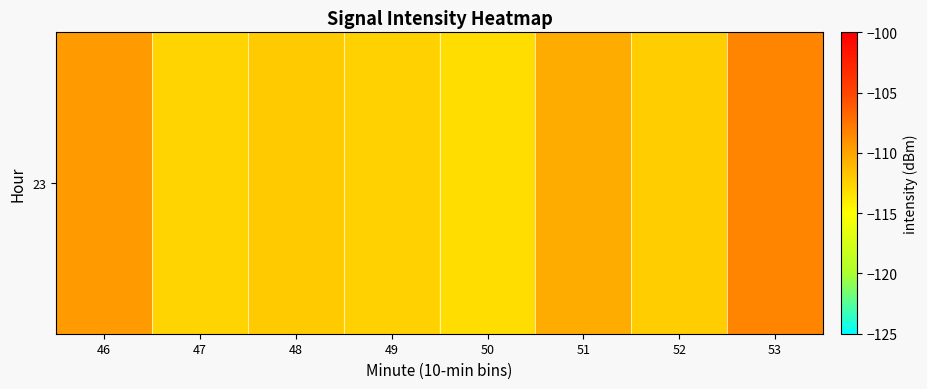

How many series are shown in this chart?

1